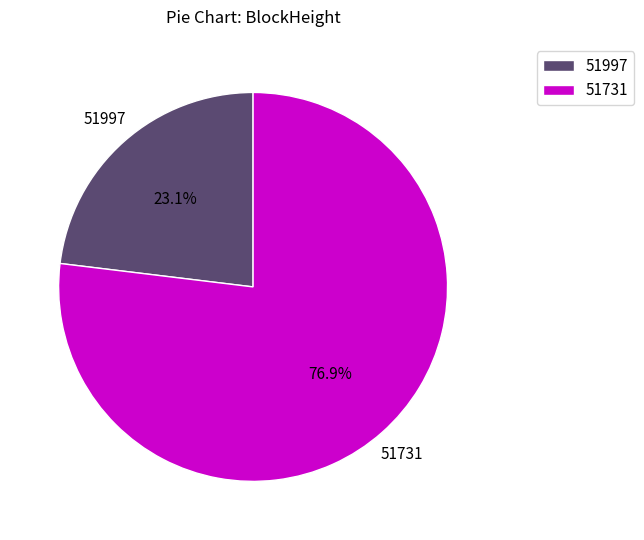

What percentage do 51997 and 51731 together represent?

100.0%